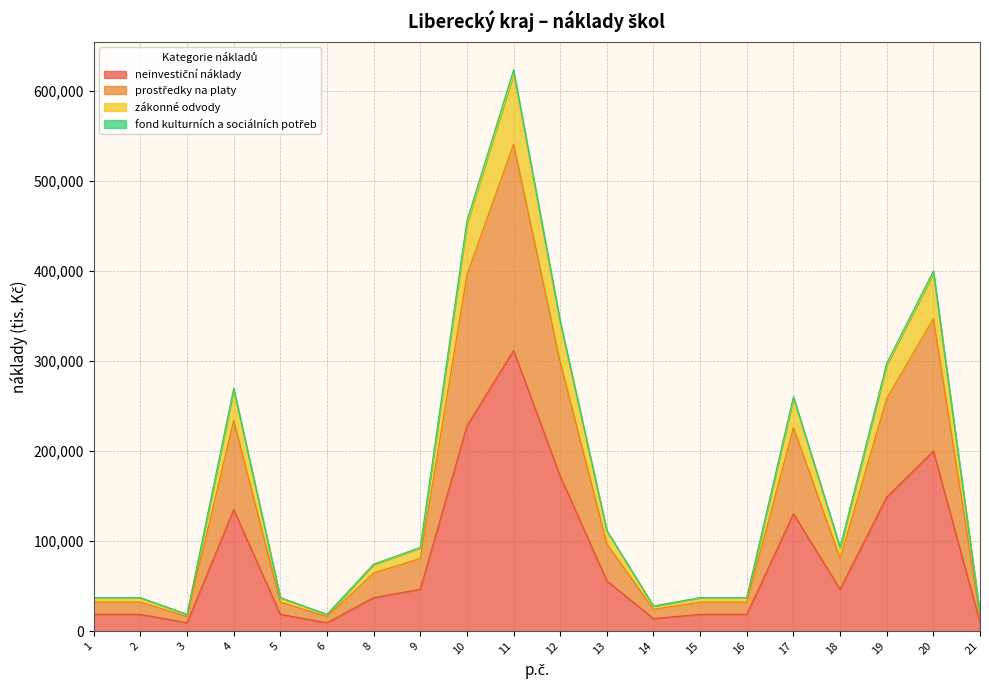

At which category is the sum across all series the highest?

11